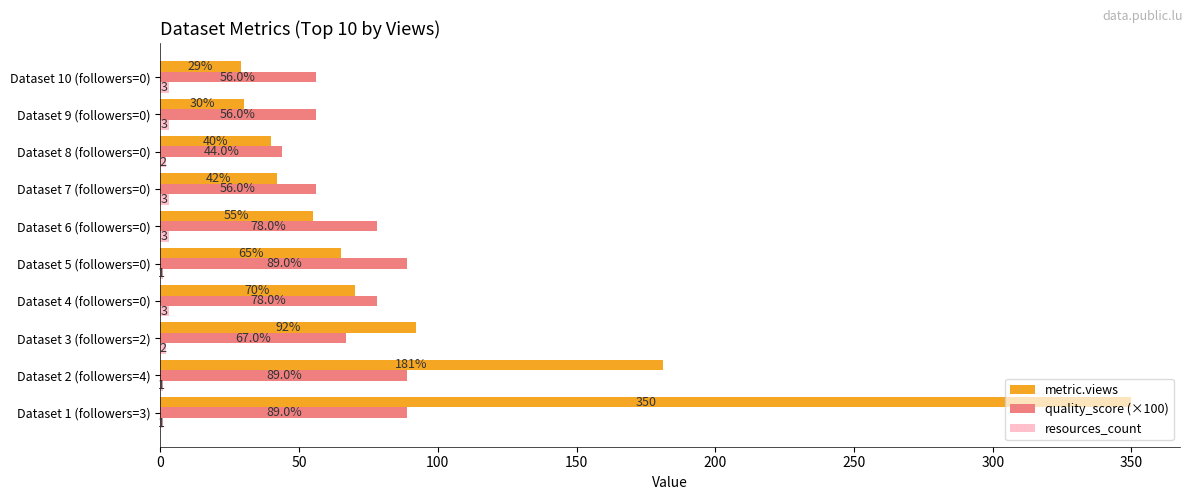

Which series changed the most between Dataset 2 (followers=4) and Dataset 3 (followers=2)?

metric.views